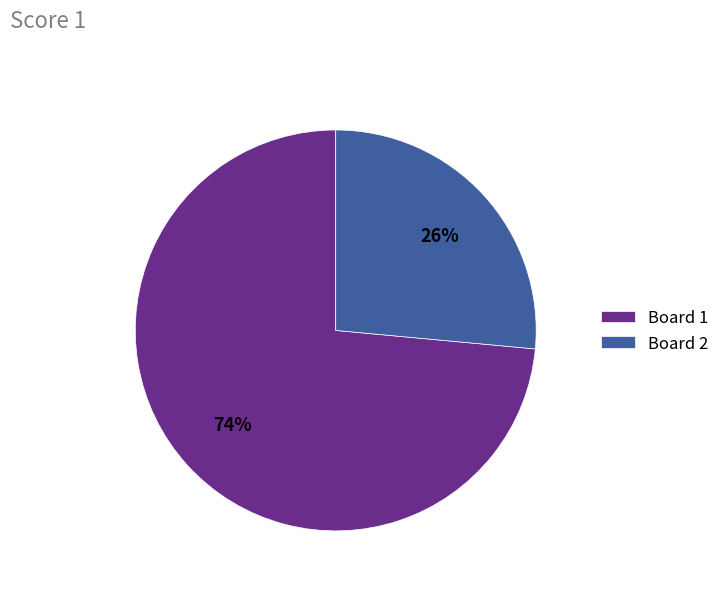

The Board 1 slice represents 74% of the pie. True or false?

True